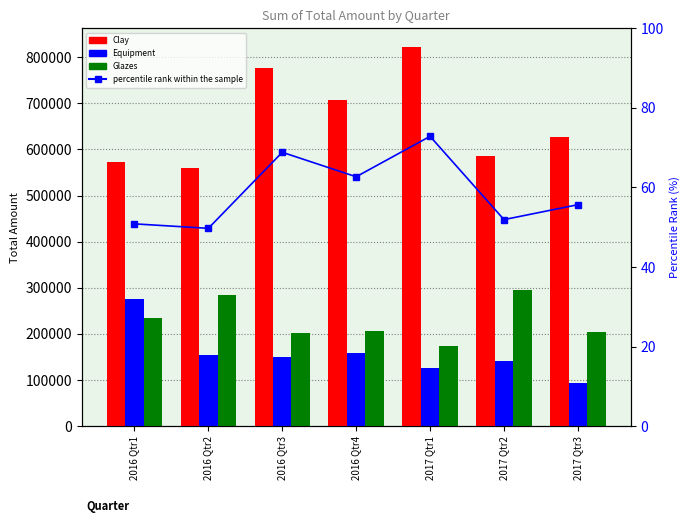

How many groups of bars are there?

7